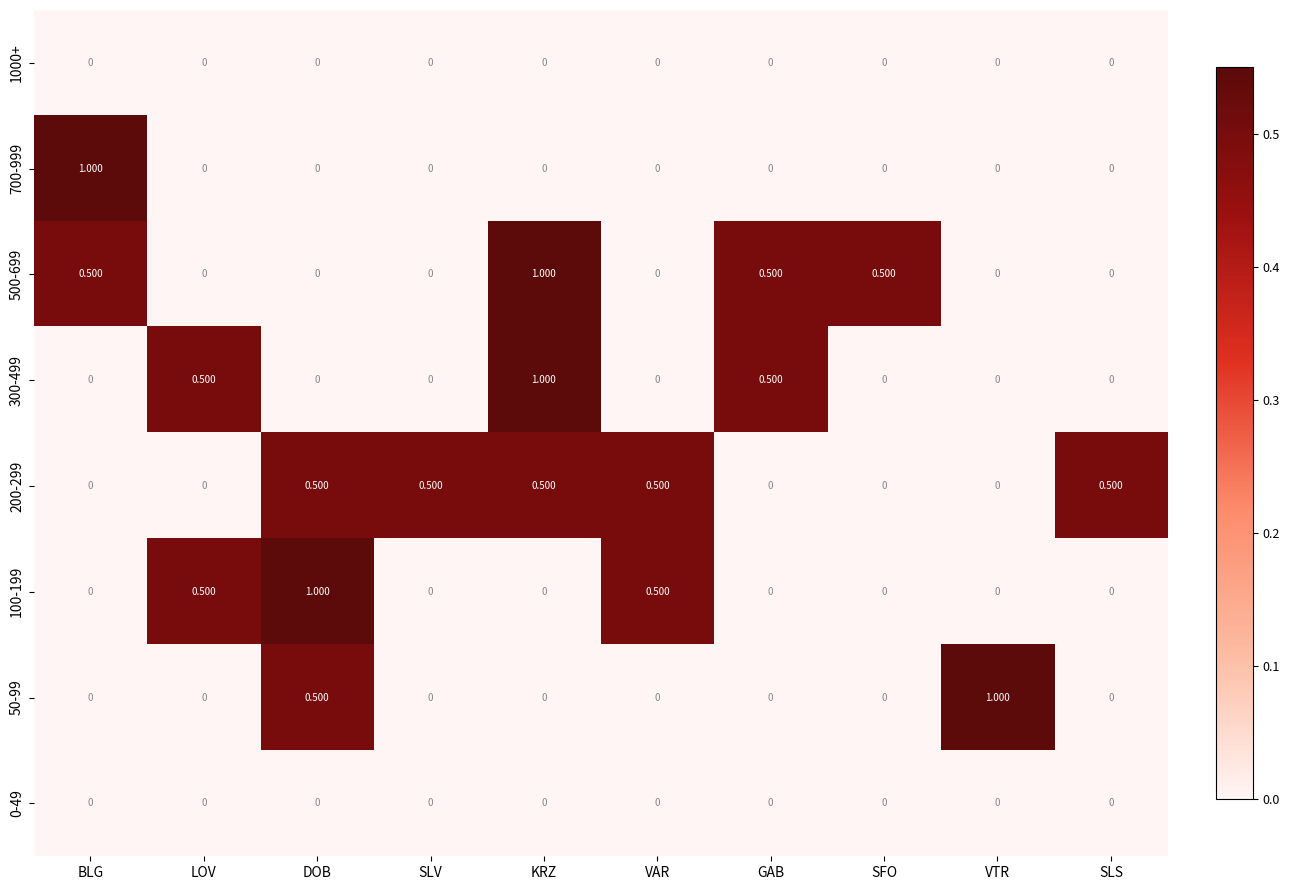

At which category is the sum across all series the highest?

KRZ